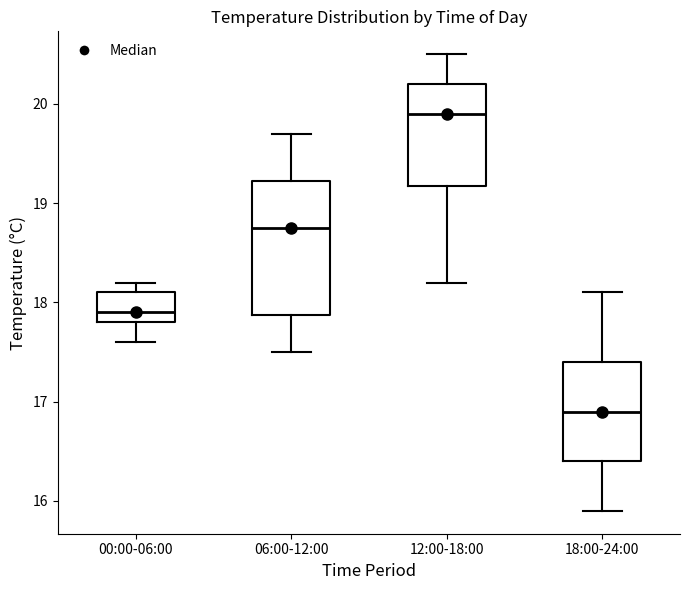

Comparing the boxes themselves (not the whiskers), which one is the tallest?

06:00-12:00